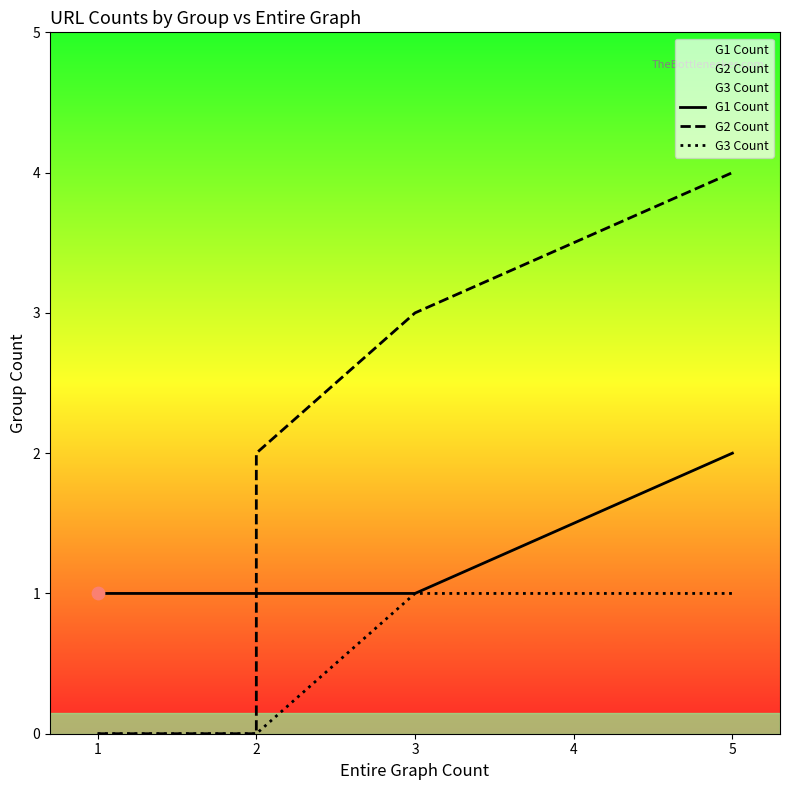

Is the value of G1 Count at 2 greater than the value of G3 Count at 2?

Yes